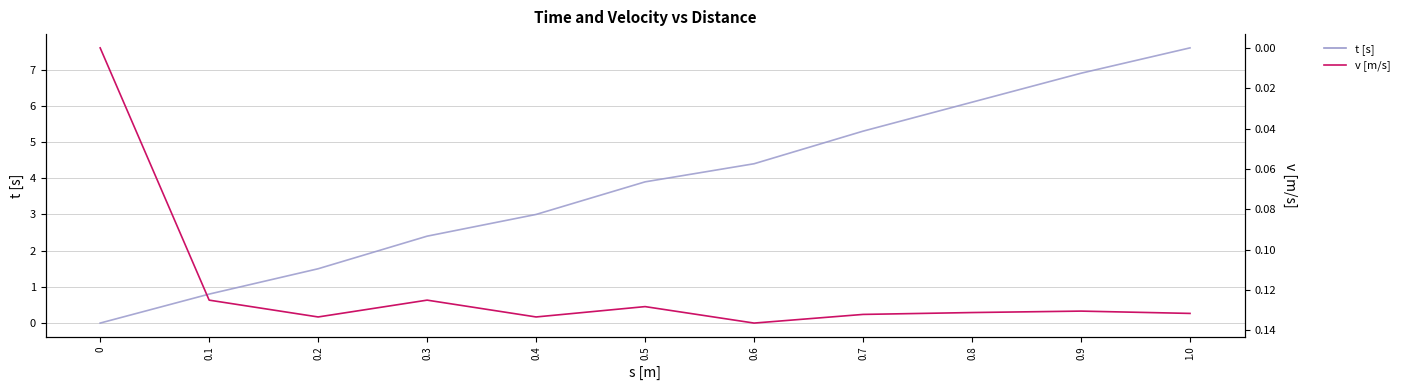

Reading left to right, transcribe all the data shown in this chart.

t [s]: 0.0	0.8	1.5	2.4	3.0	3.9	4.4	5.3	6.1	6.9	7.6
v [m/s]: 0.0	0.1	0.1	0.1	0.1	0.1	0.1	0.1	0.1	0.1	0.1